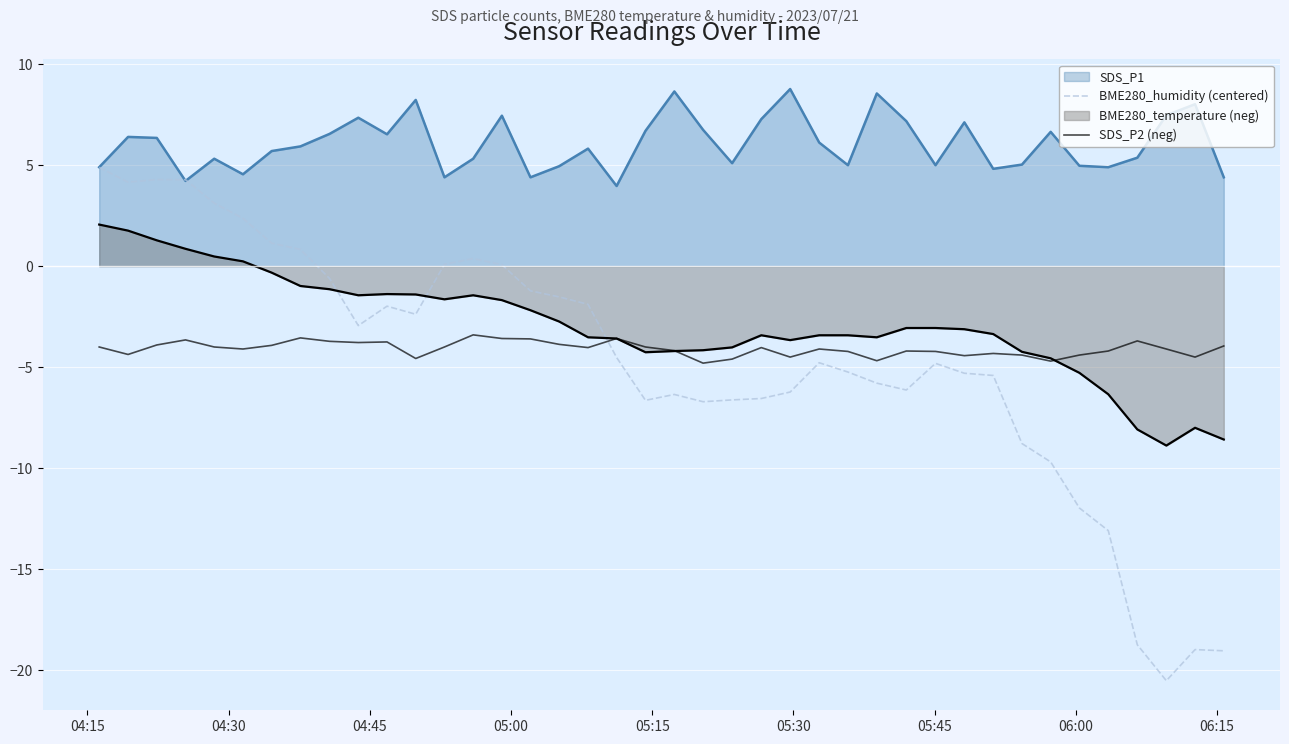

What is the difference between the second highest and minimum values in the SDS_P2 (neg) series?

1.2